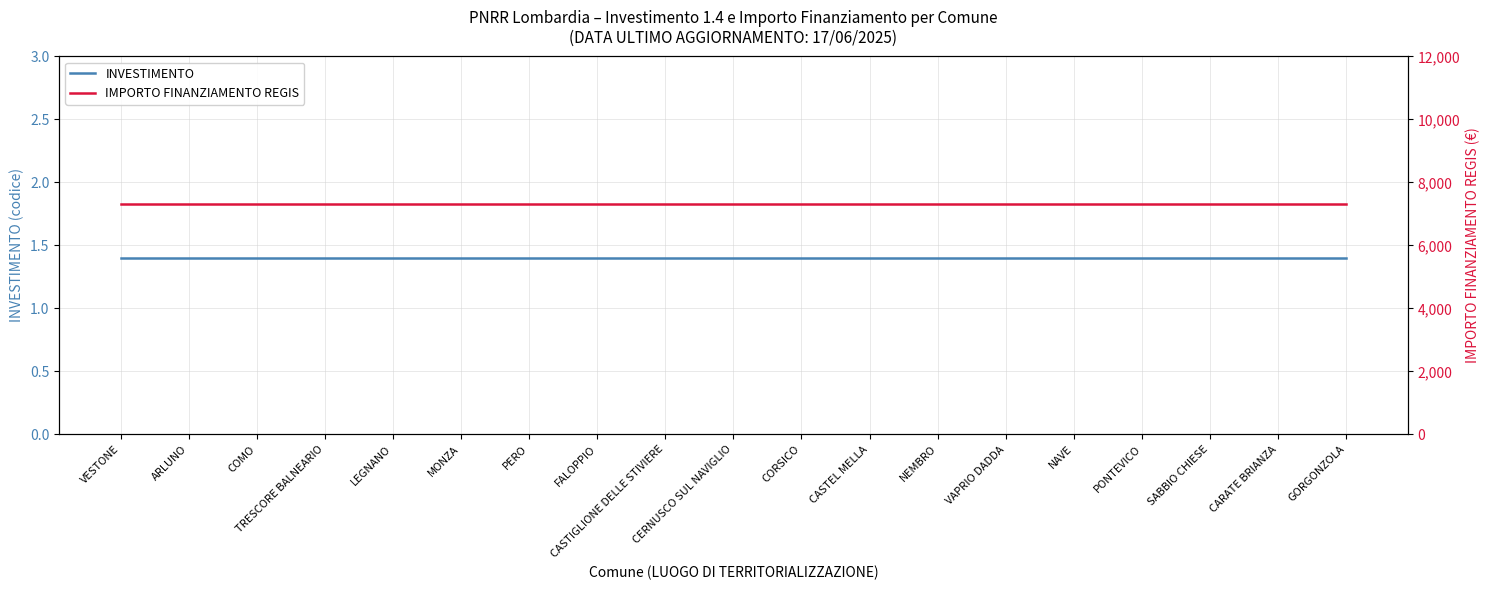

Between GORGONZOLA and CERNUSCO SUL NAVIGLIO, which is larger?

GORGONZOLA